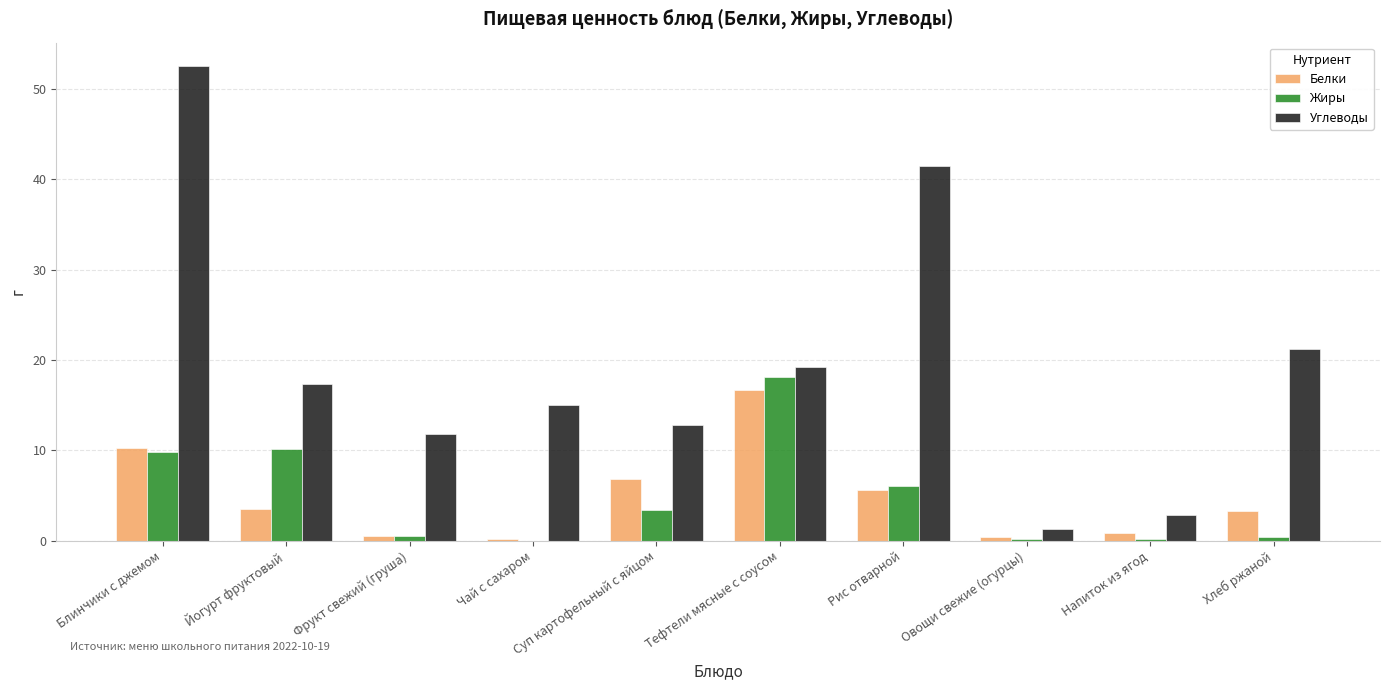

Is it true that Углеводы equals 12.8 at Суп картофельный с яйцом?

True